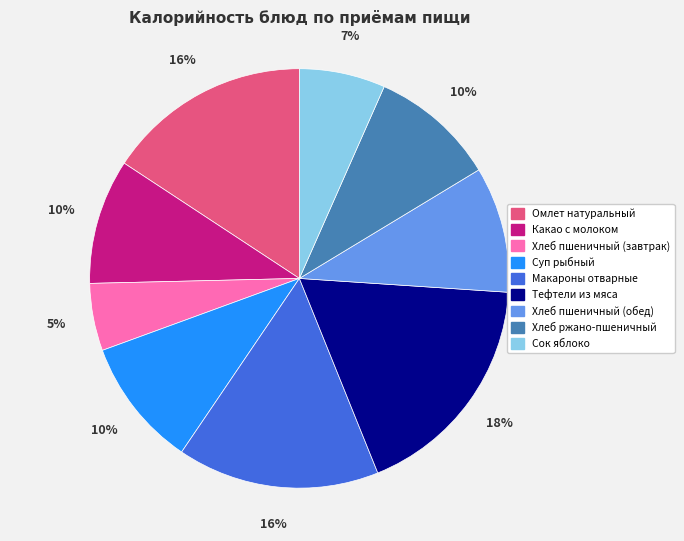

What is the largest slice in the pie chart?

Тефтели из мяса